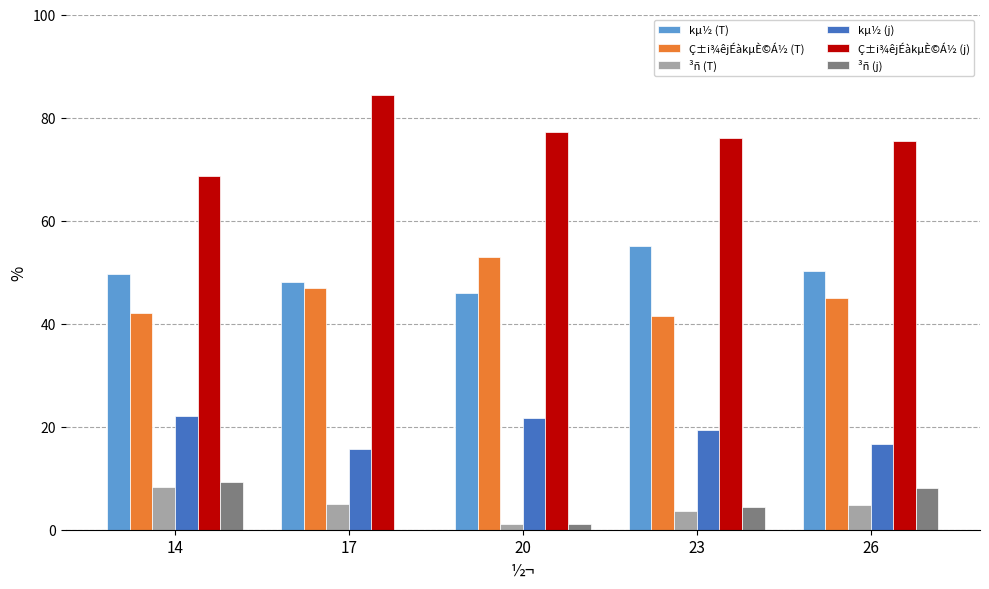

What is the maximum value shown in the chart?

84.4